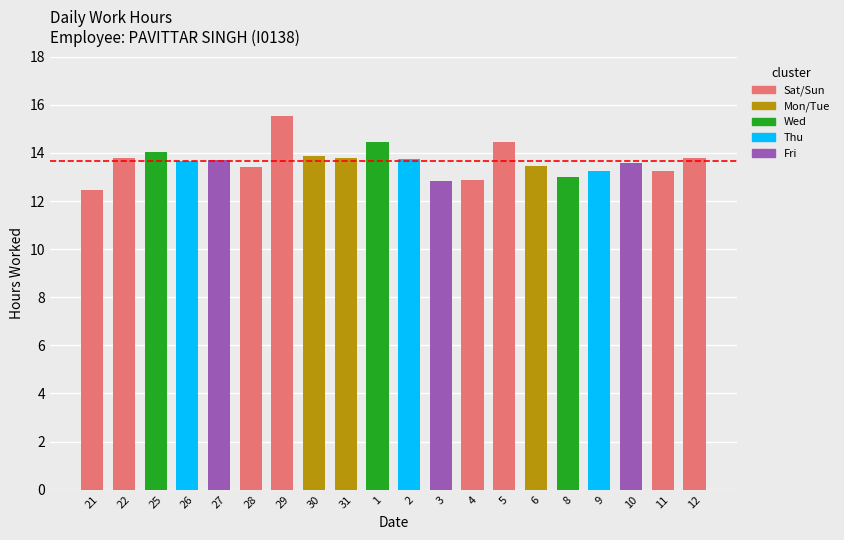

What is the value of the 8th bar from the left?

13.9